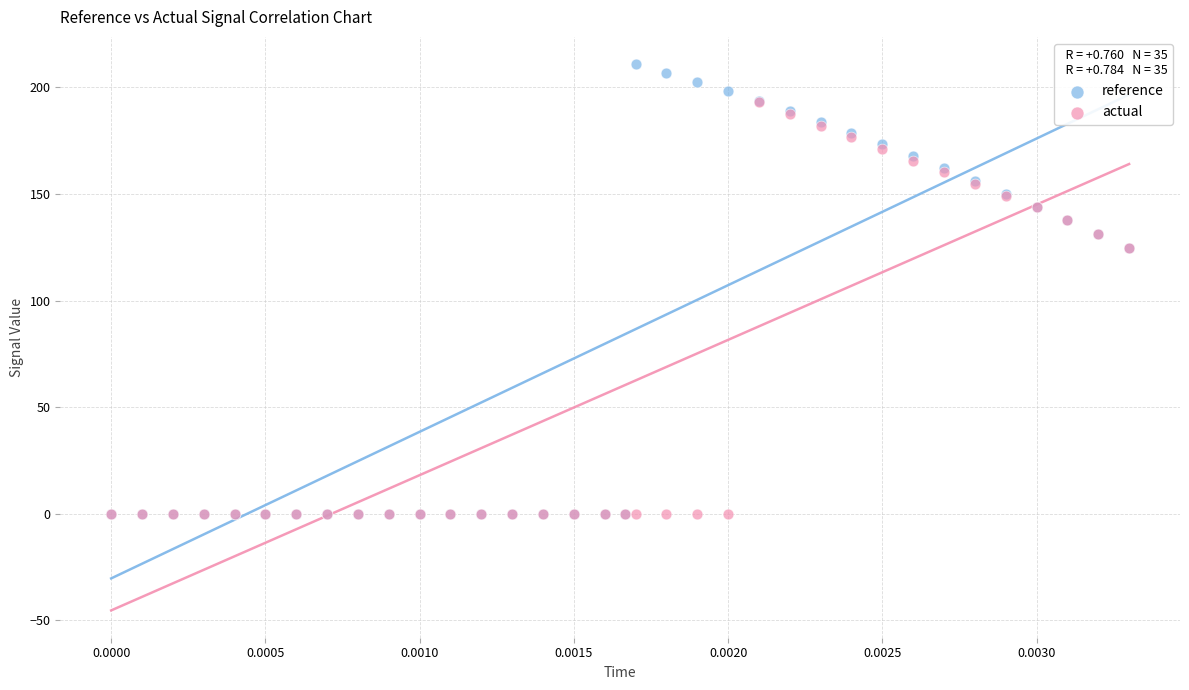

Which series contains the highest Y value?

reference